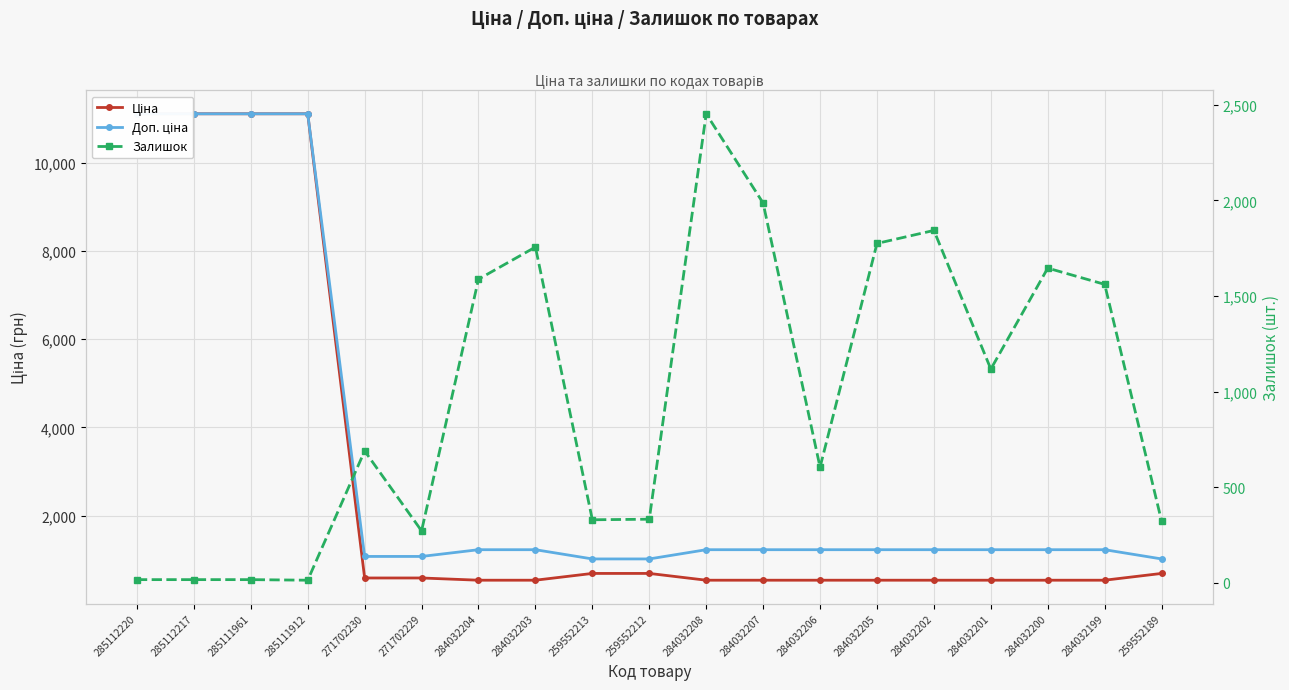

What is the sum of the Доп. ціна values at 259552189 and 271702229?

2092.2